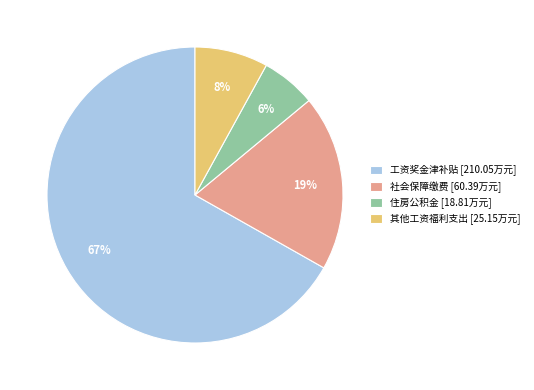

Does 其他工资福利支出 represent more than half of the total?

No